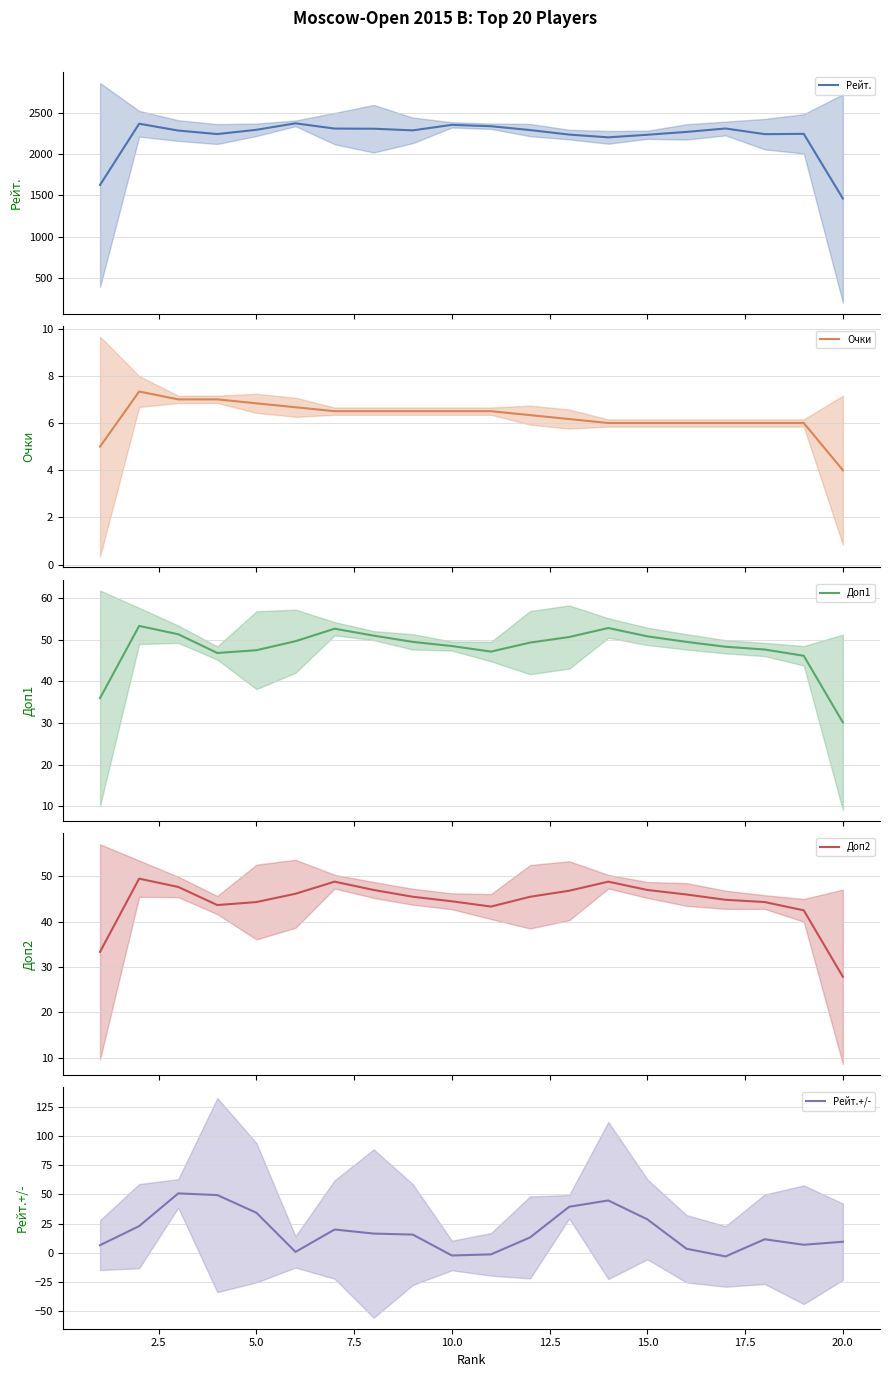

Which series ends up on top after the final intersection of Рейт.+/- and Доп2?

Доп2